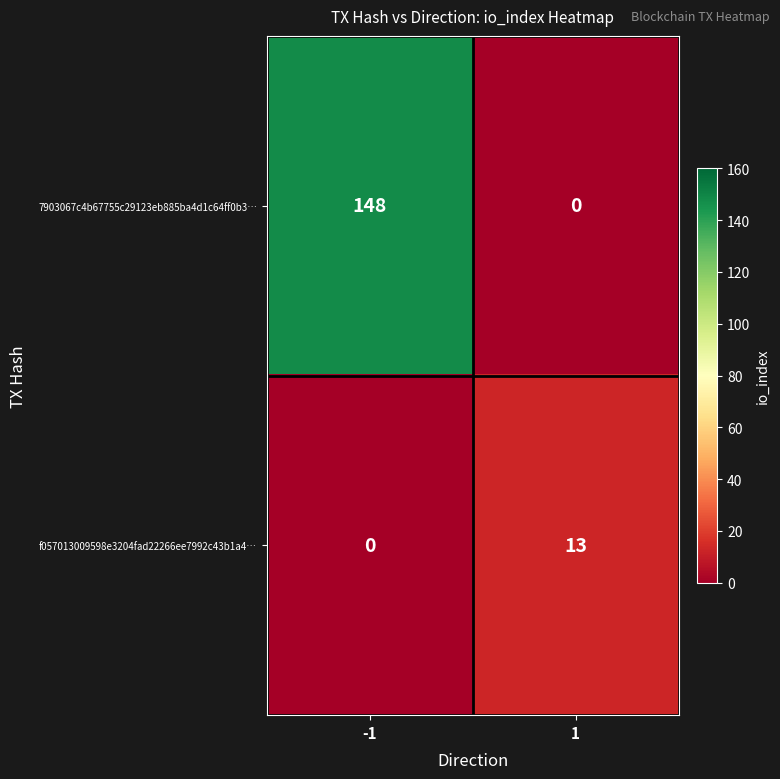

Between -1 and 1, which series saw the biggest shift?

7903067c4b67755c29123eb885ba4d1c64ff0b3…